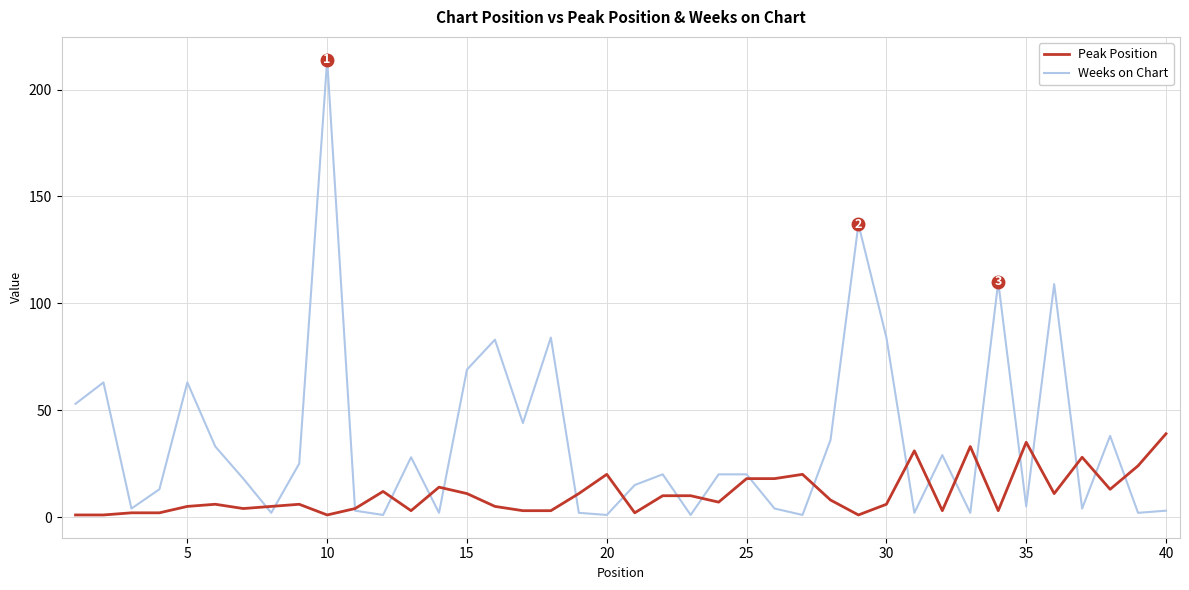

What is the highest value of the Weeks on Chart series?

214